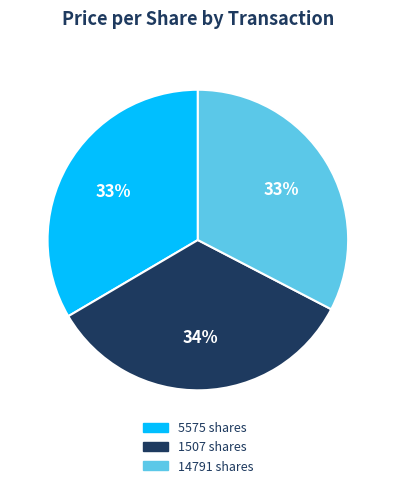

How many slices are in this pie chart?

3